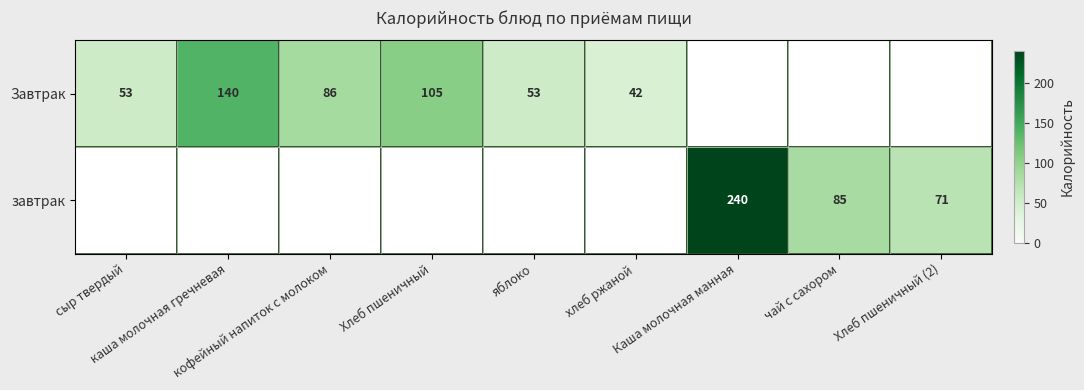

Where is Завтрак nearest to the value 70?

кофейный напиток с молоком